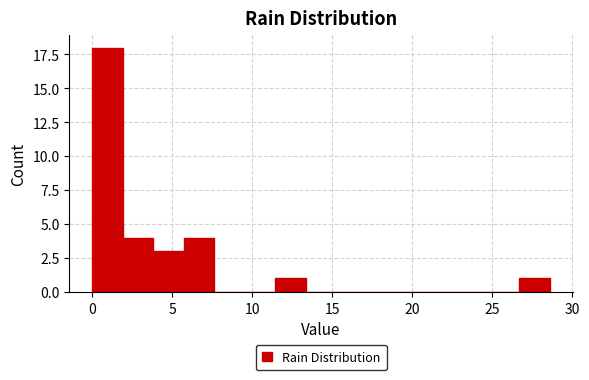

Read against the x-axis, roughly where is the centre of the tallest bar?

1.0